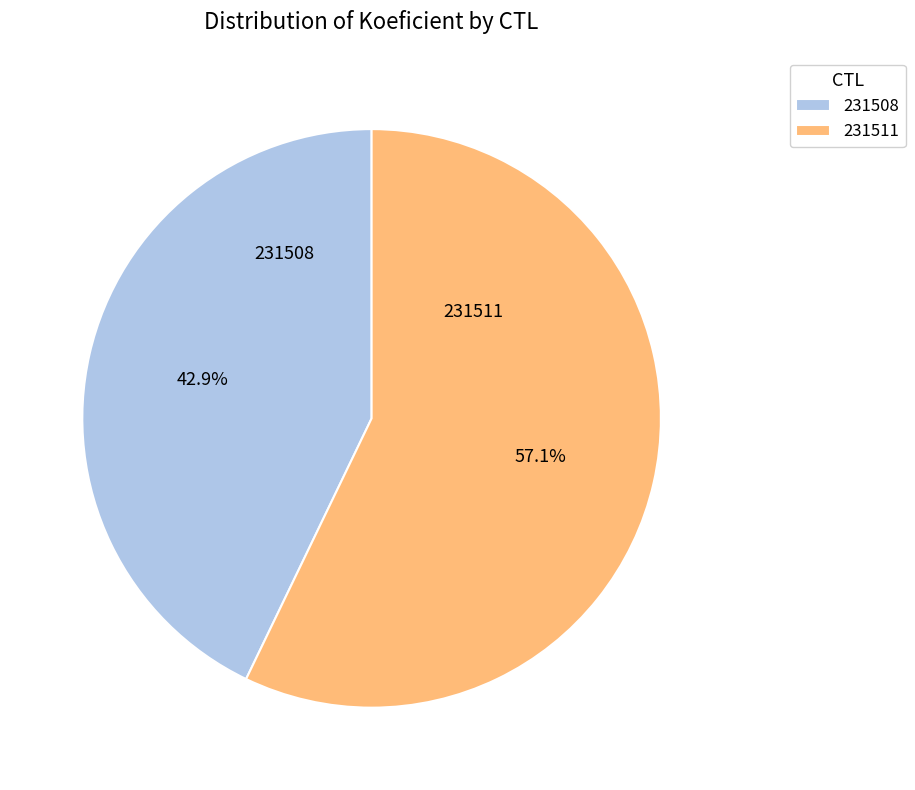

To the nearest percent, what is the difference between the largest and smallest slice percentages?

14%